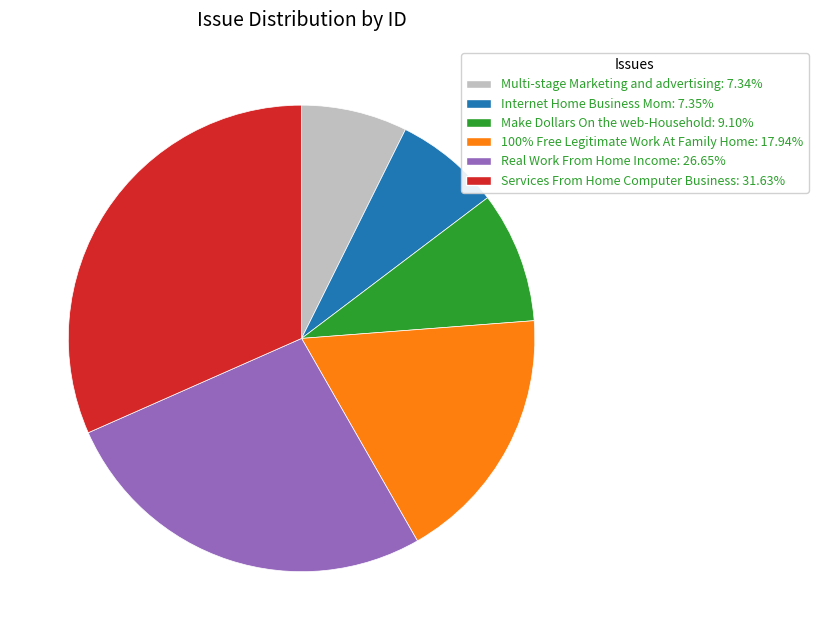

Count the number of slices in the pie.

6